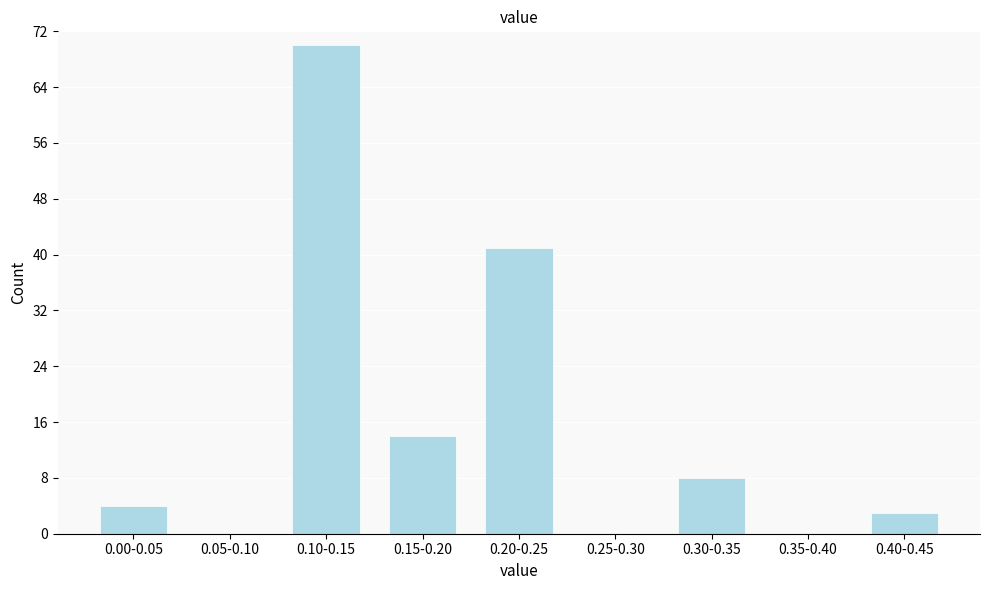

Reading left to right, extract all data points from this chart.

0.00-0.05=4	0.05-0.10=0	0.10-0.15=70	0.15-0.20=14	0.20-0.25=41	0.25-0.30=0	0.30-0.35=8	0.35-0.40=0	0.40-0.45=3